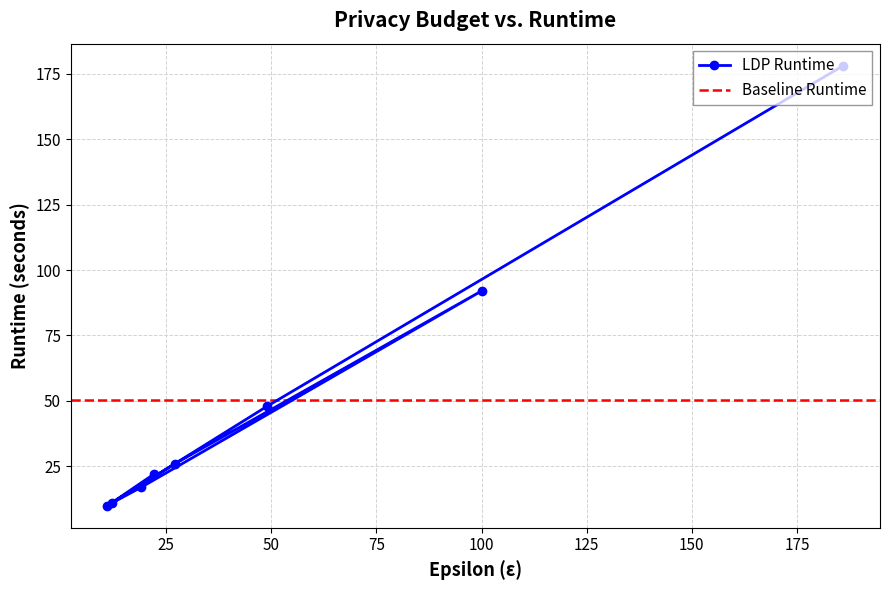

Where is the data nearest to the value 94?

100